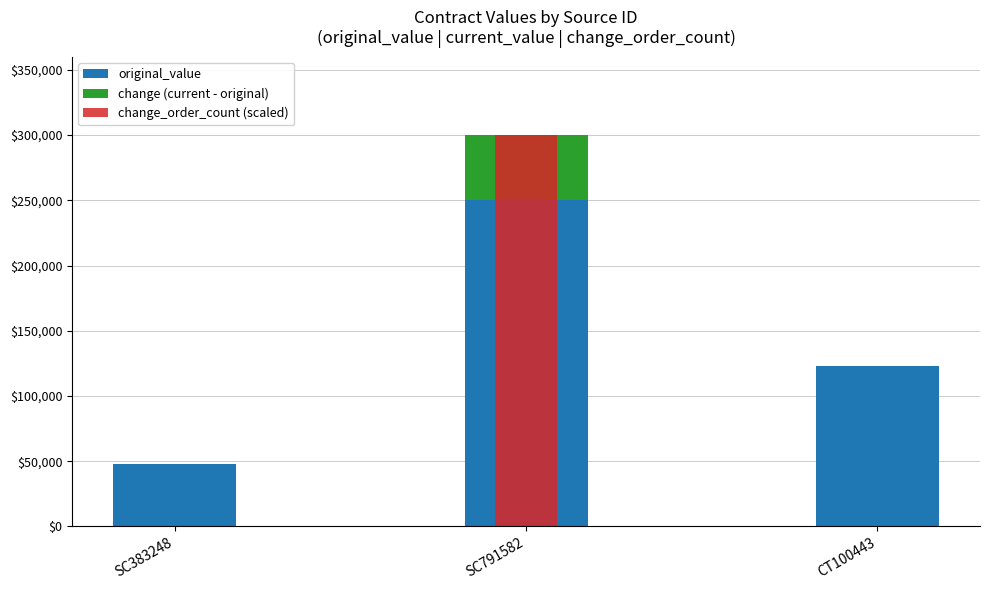

Reading right to left, list all the values displayed in this chart.

original_value: CT100443=123300	SC791582=250000	SC383248=47500
change (current - original): CT100443=0	SC791582=50000	SC383248=0
change_order_count (scaled): CT100443=0	SC791582=300000	SC383248=0